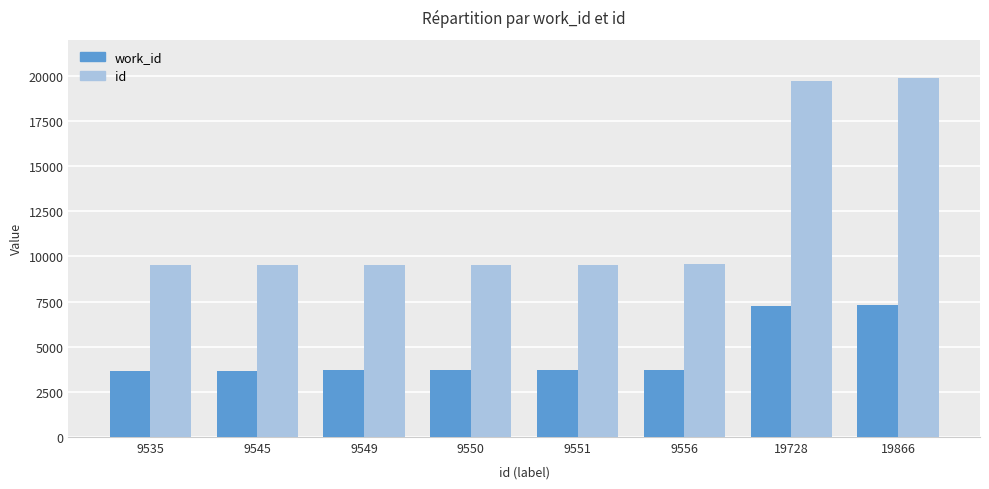

Which series has the widest spread of values?

id